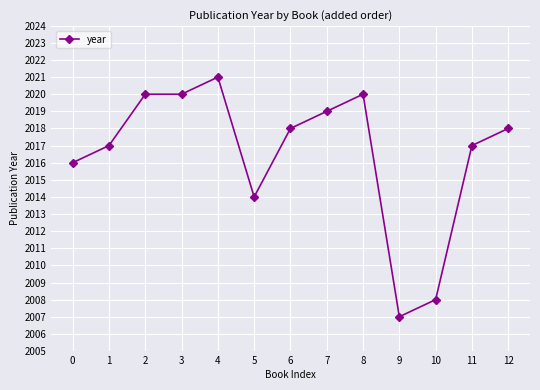

True or false: there are more than 1 points higher than both neighbors.

True